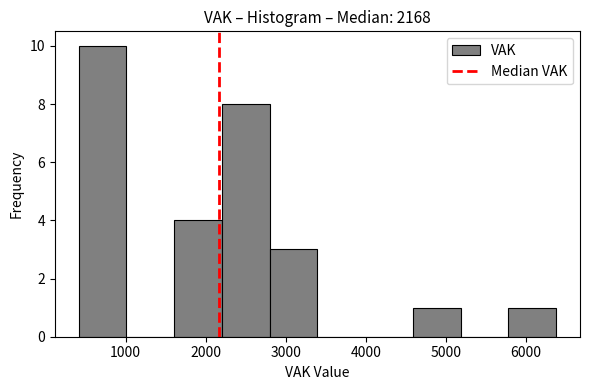

Reading left to right, transcribe this chart: for each bar, give the range it covers on the x-axis and its height. Neither the bar edges nor the heights are printed on the chart, so give them approximately, as read against the axes.

400 to 1000: 10
1000 to 1600: 0
1600 to 2200: 4
2200 to 2800: 8
2800 to 3400: 3
3400 to 4000: 0
4000 to 4600: 0
4600 to 5200: 1
5200 to 5800: 0
5800 to 6400: 1